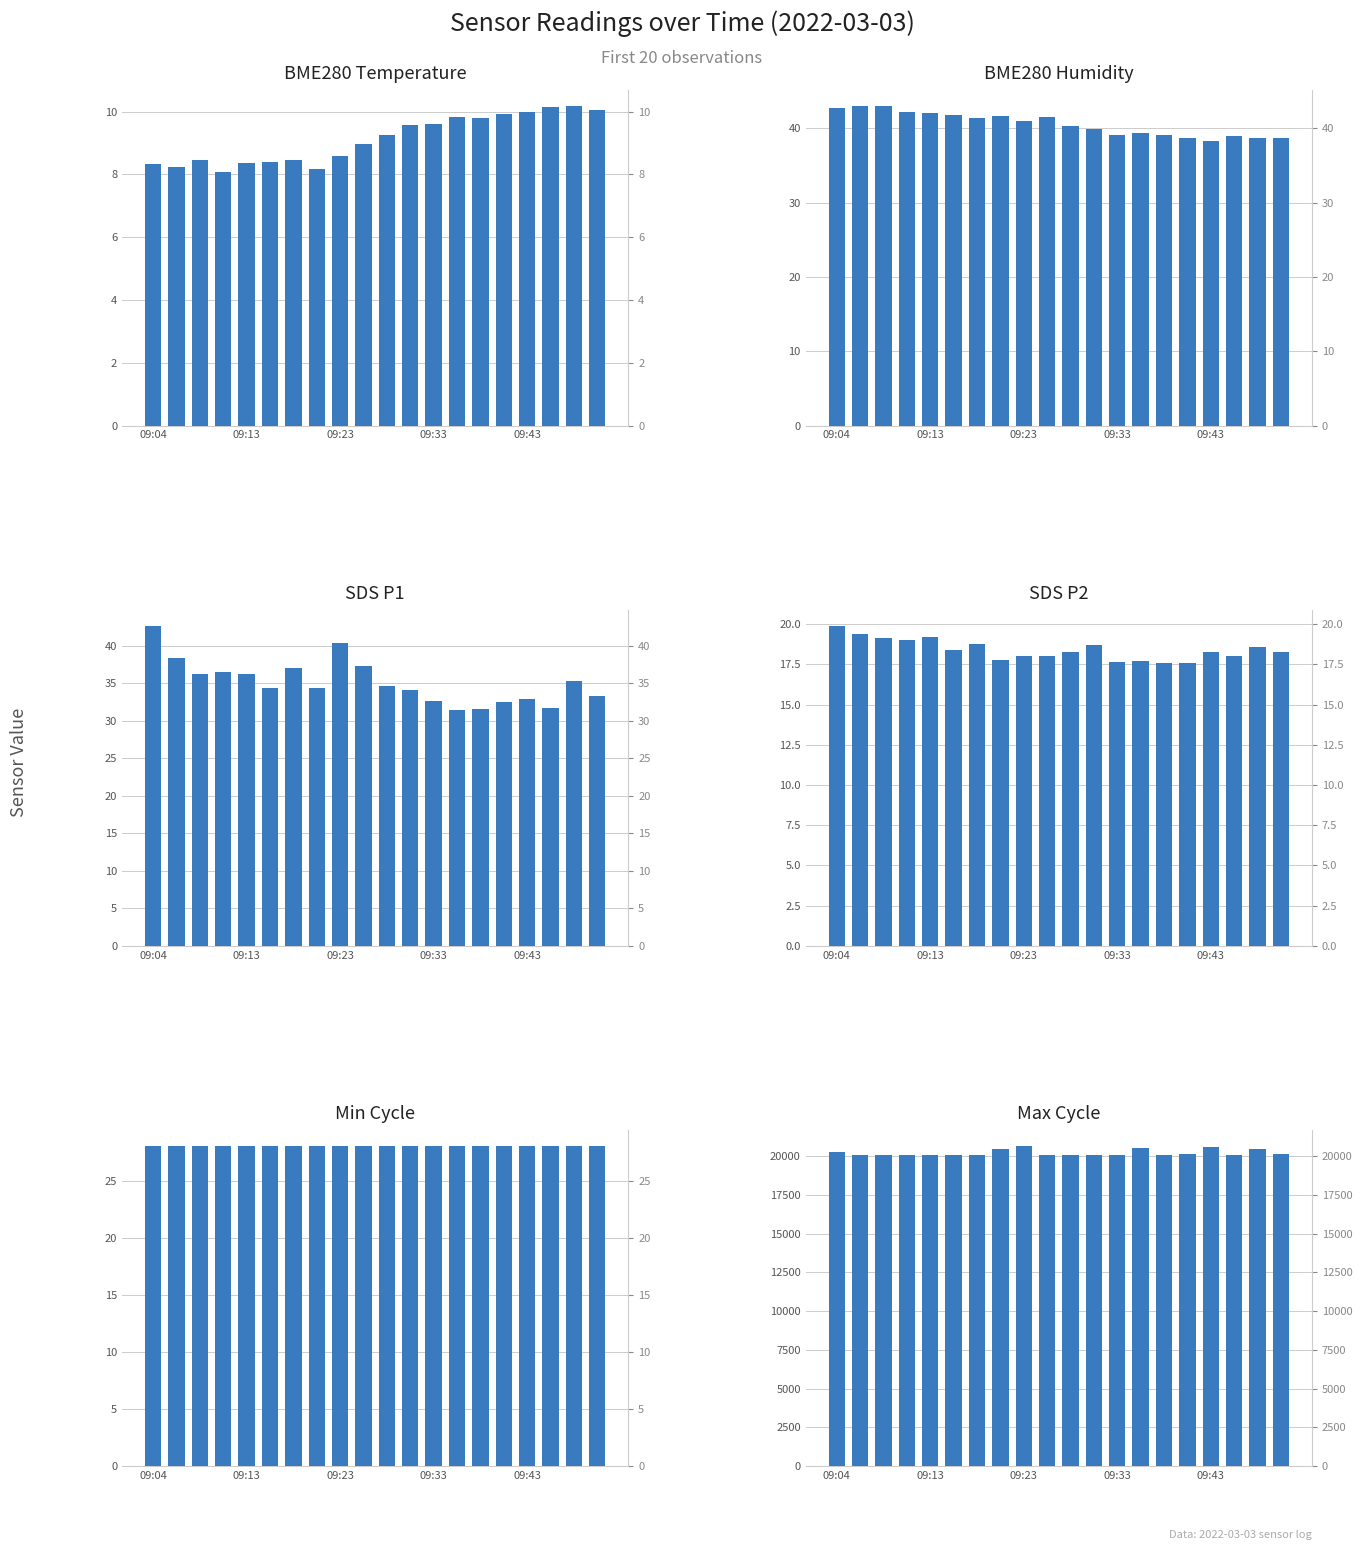

Does the chart contain any negative values?

No